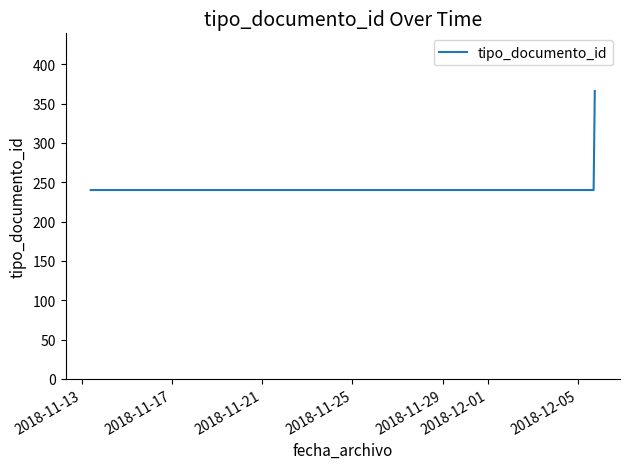

How many lines are shown in the chart?

1